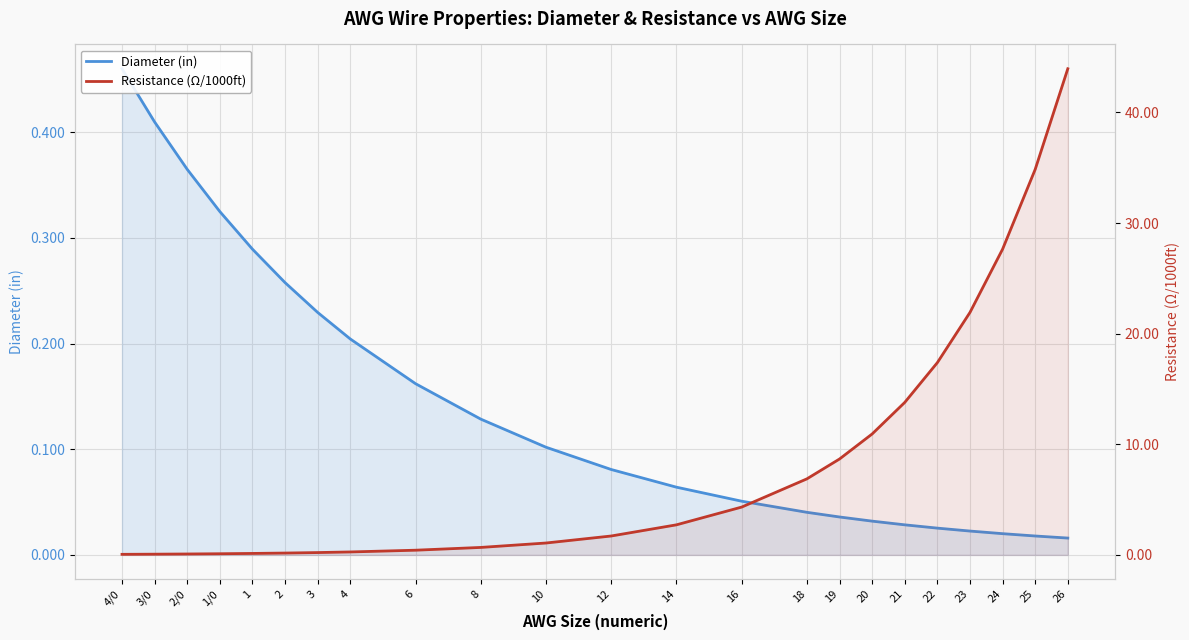

At which category is the sum across all series the highest?

26